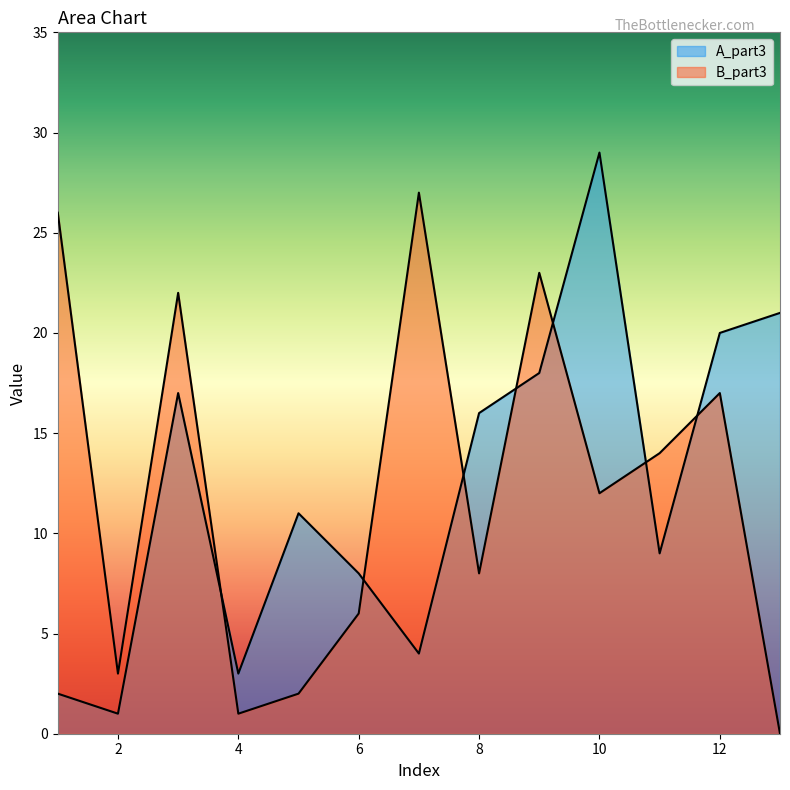

What is the sum of the B_part3 values at 7 and 2?

30